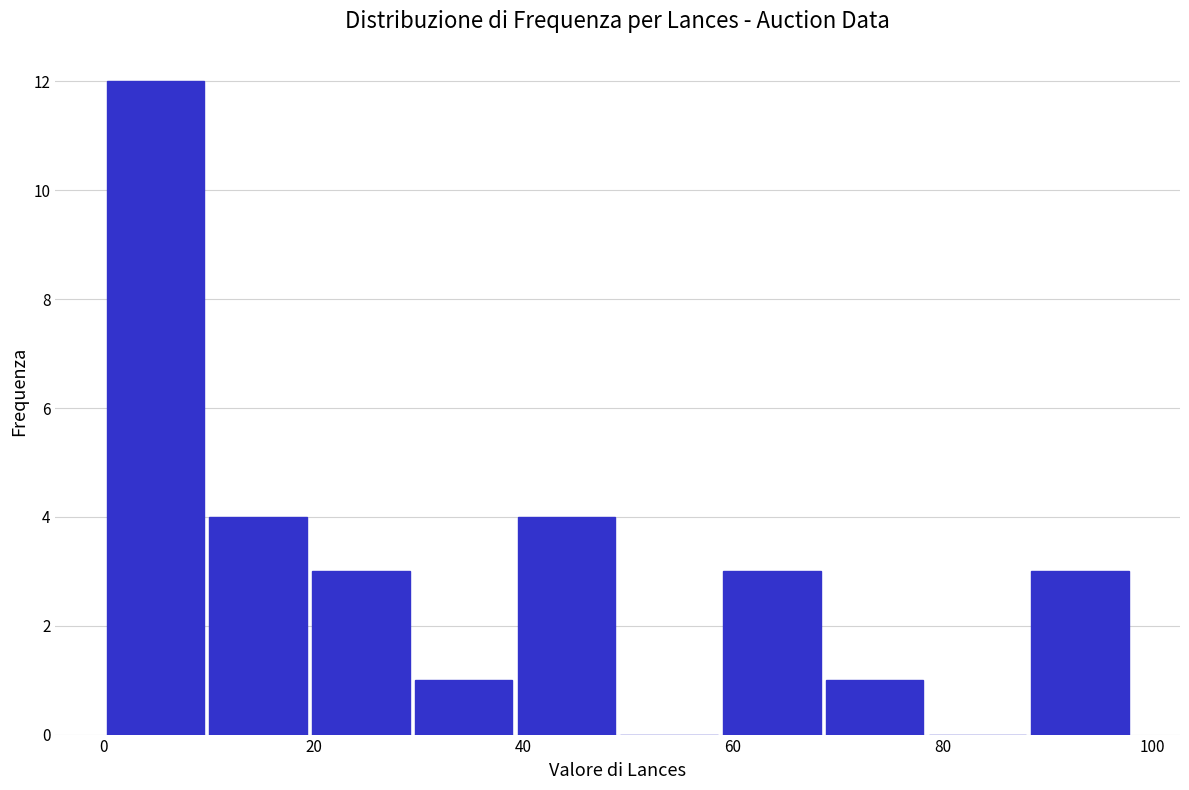

Reading left to right, list every bar in this chart as the range it spans on the x-axis followed by its height. Neither the bar edges nor the heights are printed on the chart, so give them approximately, as read against the axes.

0.0 to 9.8: 12
9.8 to 19.6: 4
19.6 to 29.4: 3
29.4 to 39.2: 1
39.2 to 49.0: 4
49.0 to 58.8: 0
58.8 to 68.6: 3
68.6 to 78.4: 1
78.4 to 88.2: 0
88.2 to 98.0: 3